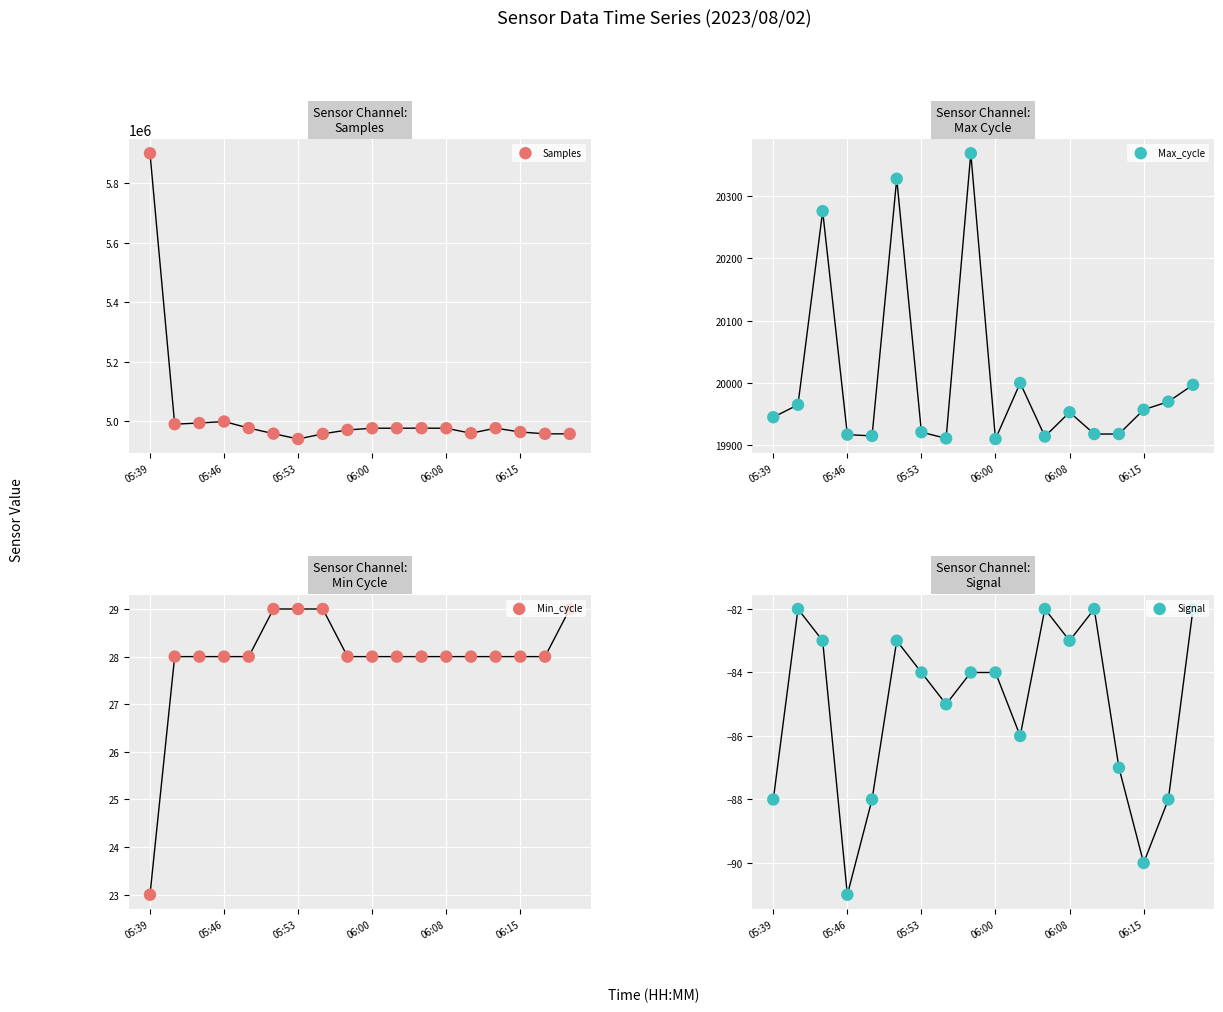

What is the total value across all series at 17?

4978212